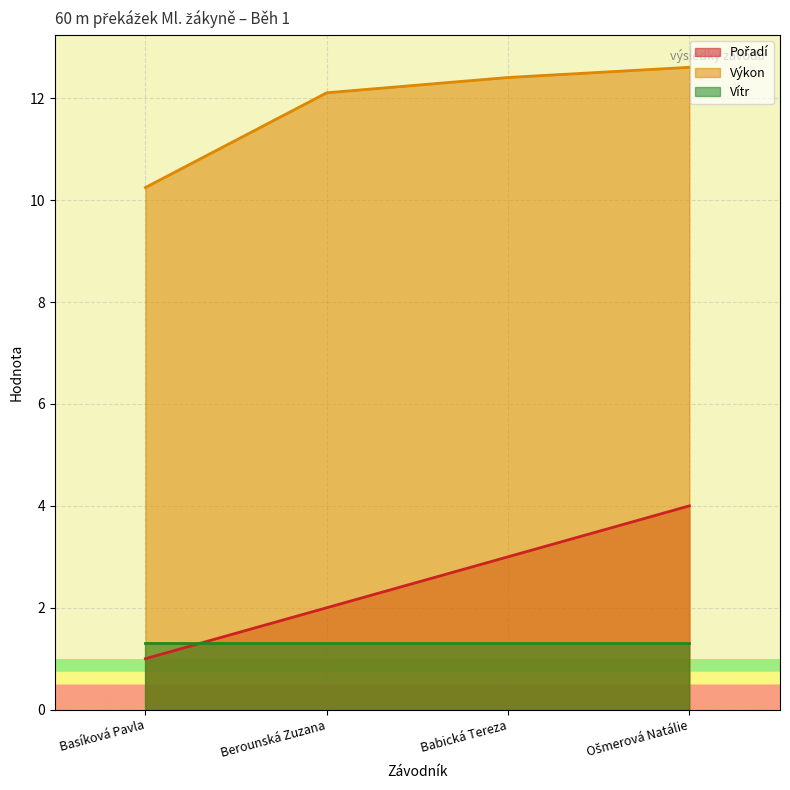

Between Berounská Zuzana and Babická Tereza, which series saw the biggest shift?

Pořadí